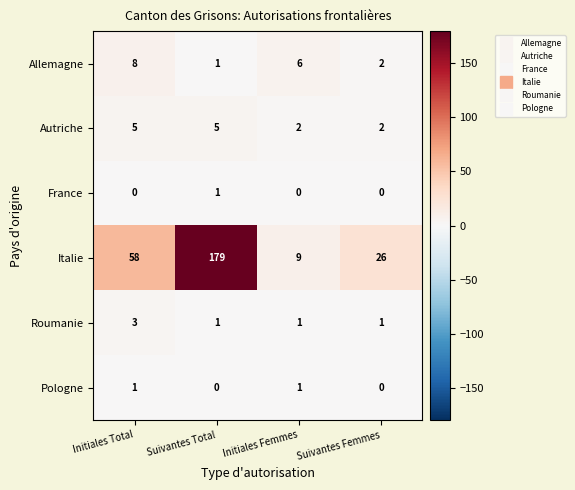

Is it true that Roumanie equals 2 at Initiales Femmes?

False